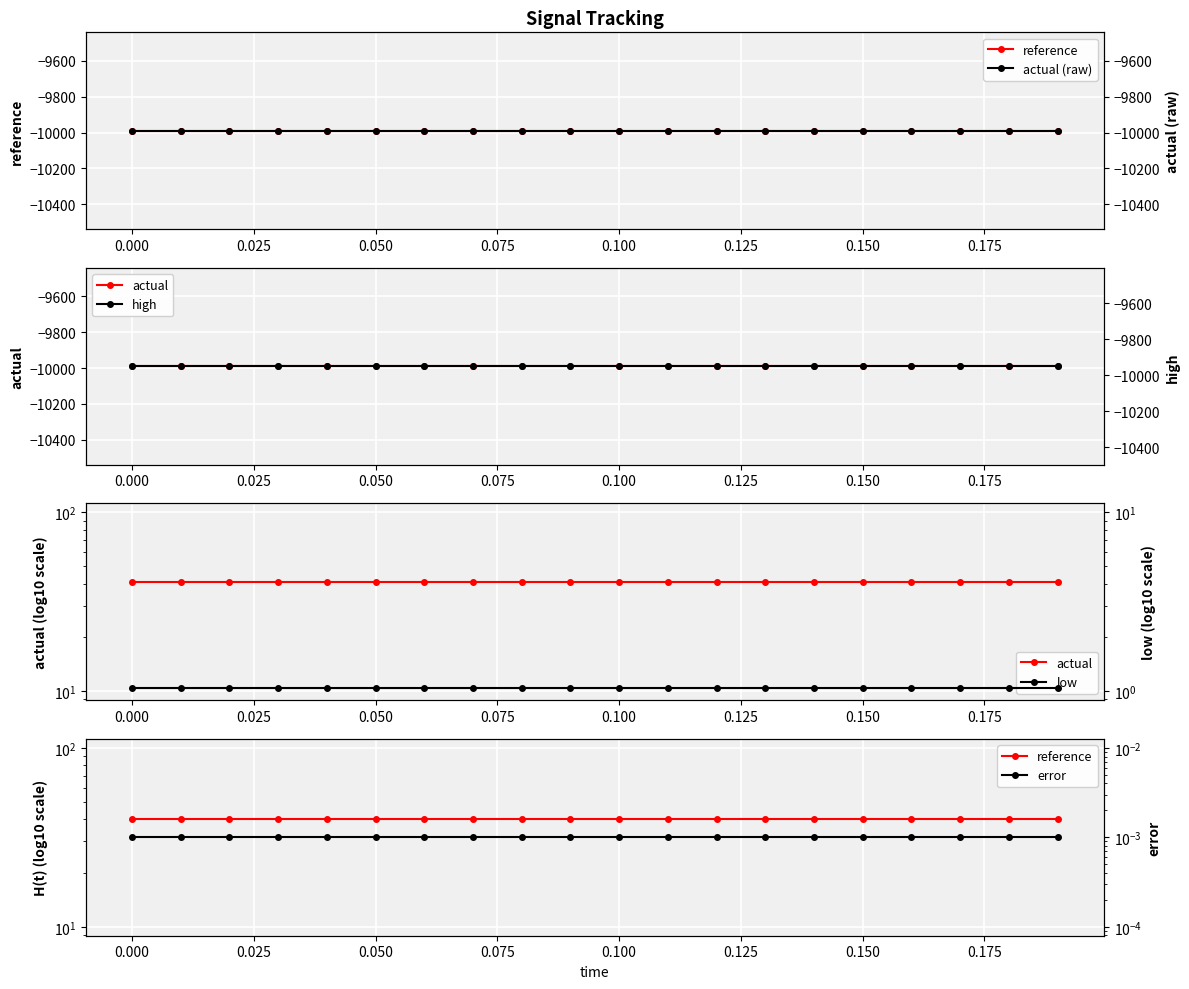

What is the value of the low point at the 19th from the left?

1.0